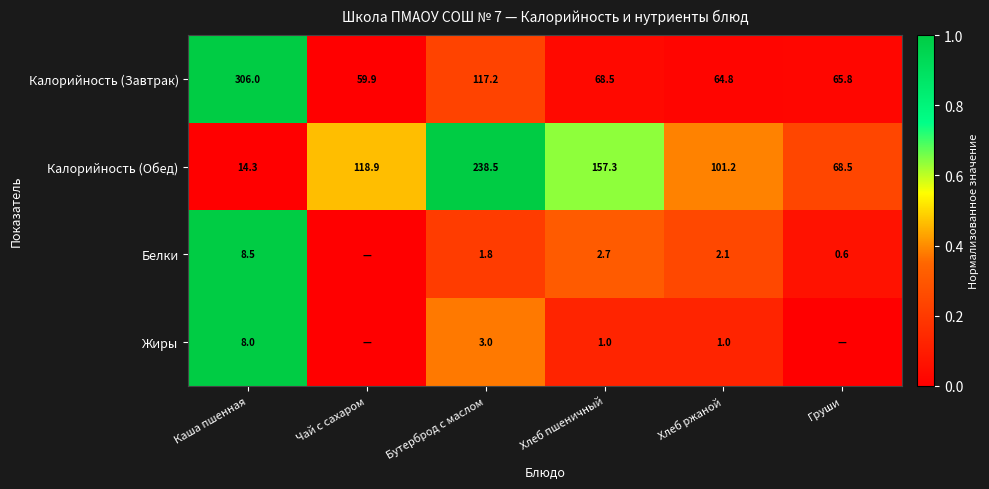

Rank the series at Каша пшенная from lowest to highest value.

Жиры, Белки, Калорийность (Обед), Калорийность (Завтрак)